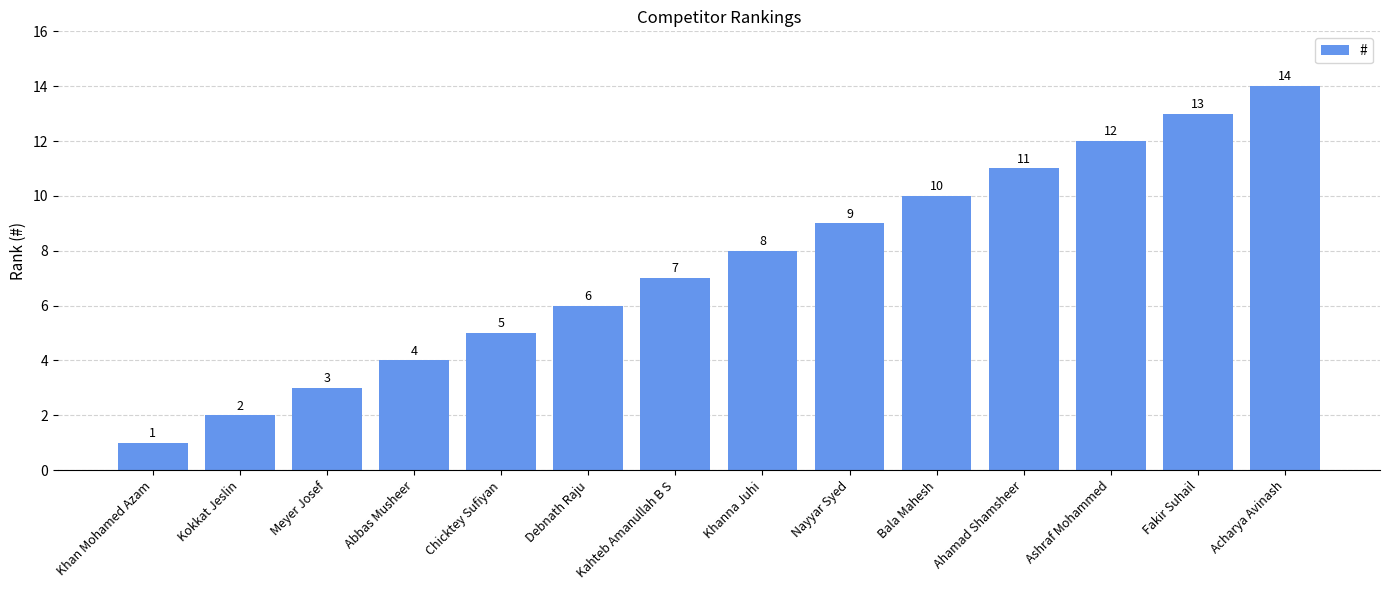

At which category does the chart reach its peak across all series?

Acharya Avinash